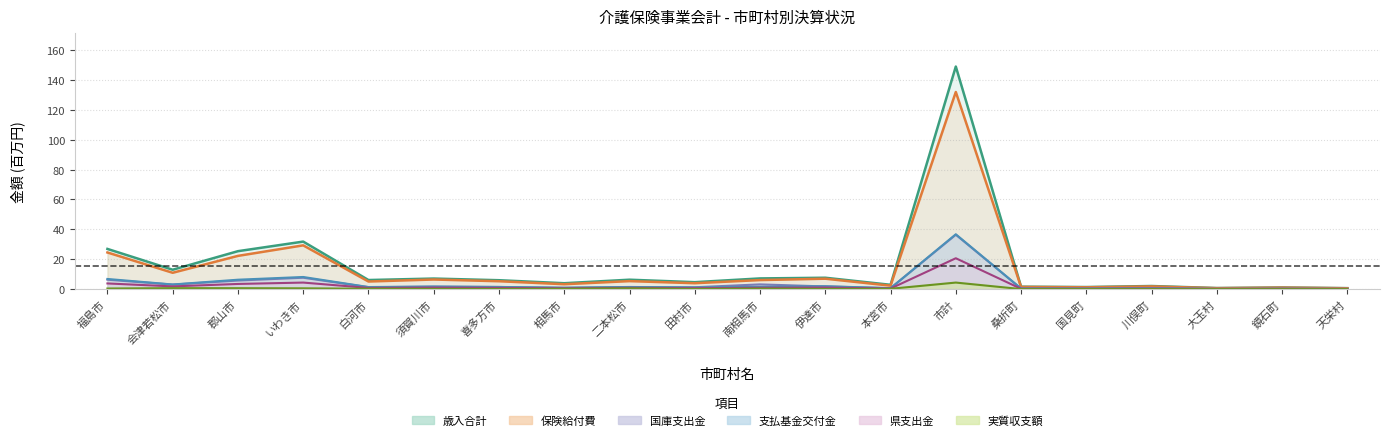

What is the label of the 5th point from the left?

白河市